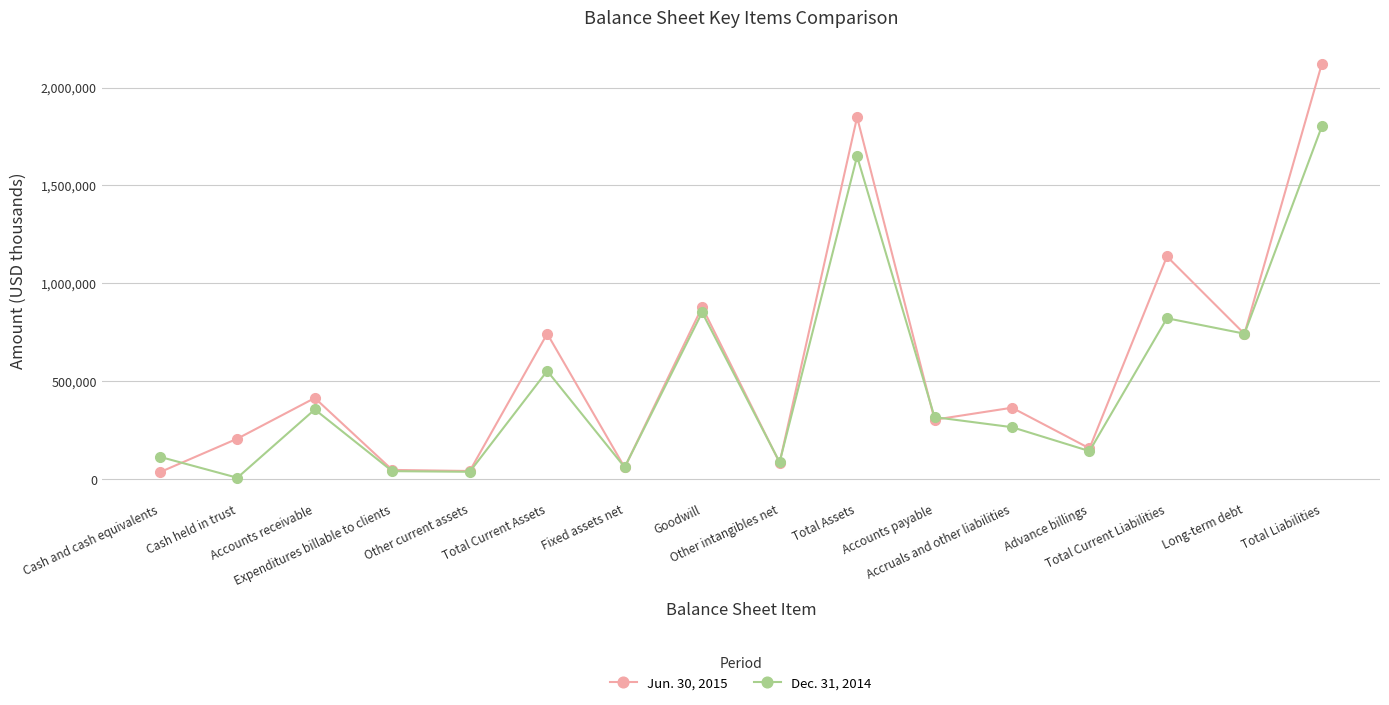

Rank the series at Other intangibles net from lowest to highest value.

Jun. 30, 2015, Dec. 31, 2014